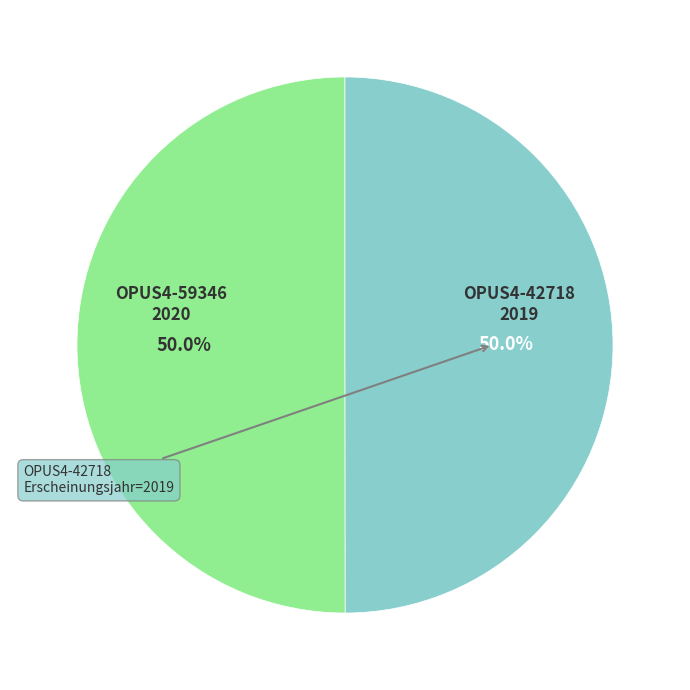

How many slices are in this pie chart?

2